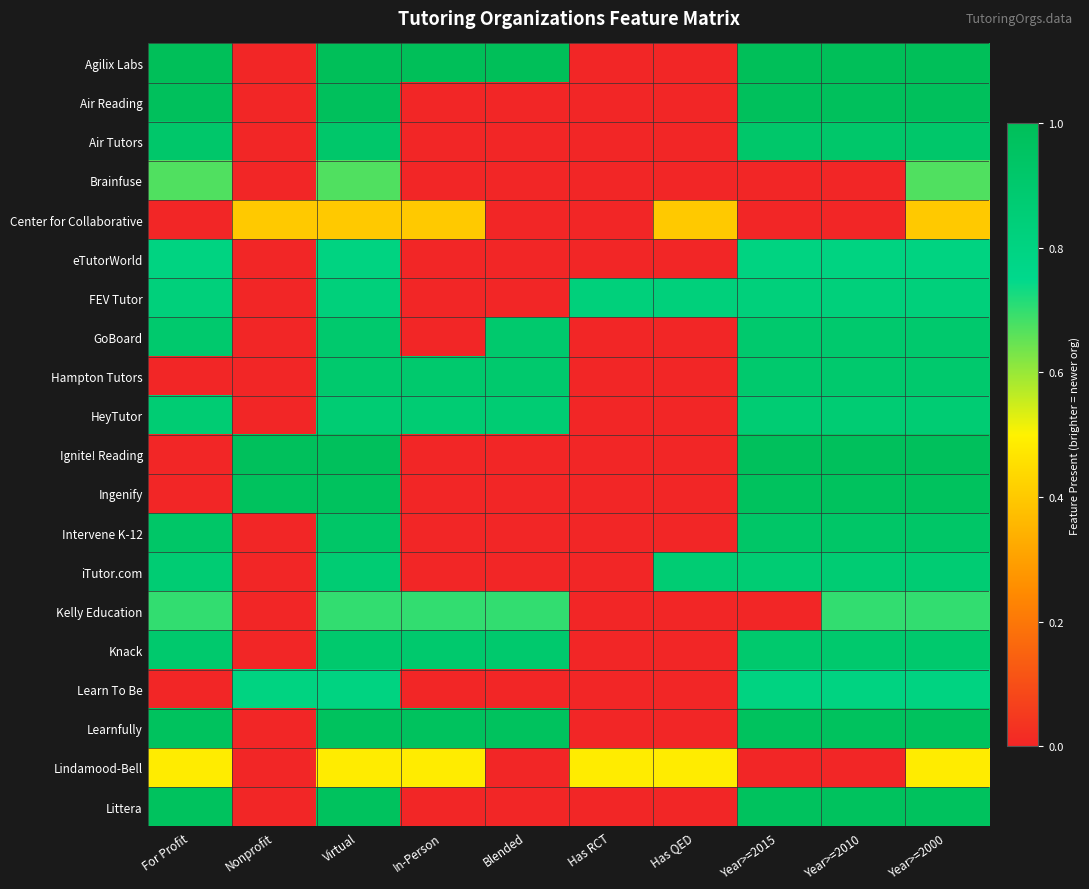

What is the difference between the highest and lowest values at Has RCT?

0.8